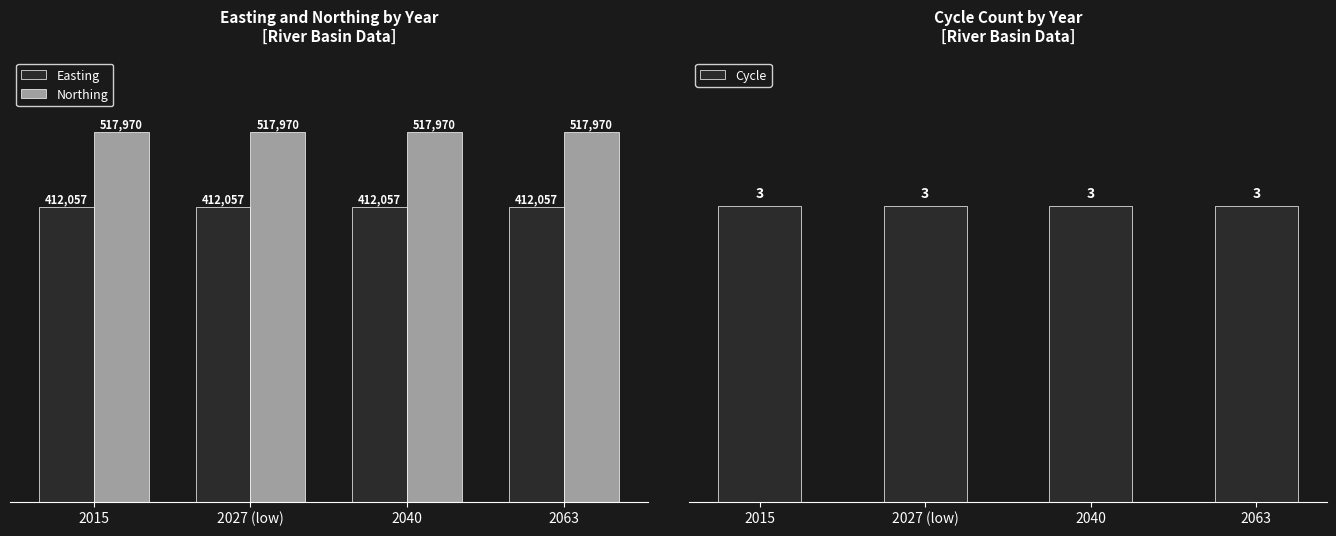

Which series has the widest spread of values?

Easting